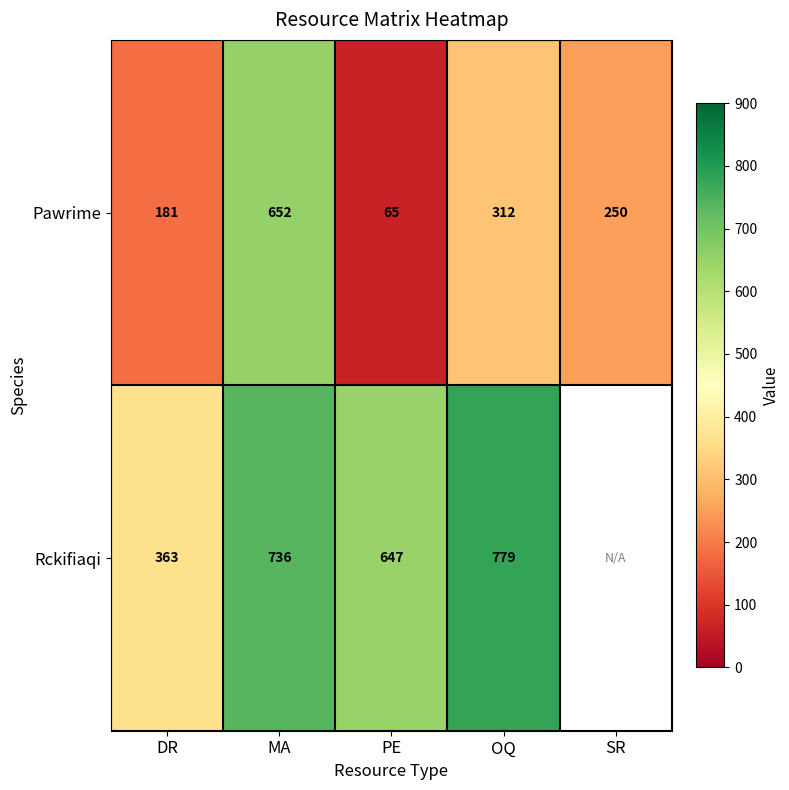

At which label is Pawrime closest to 358?

OQ